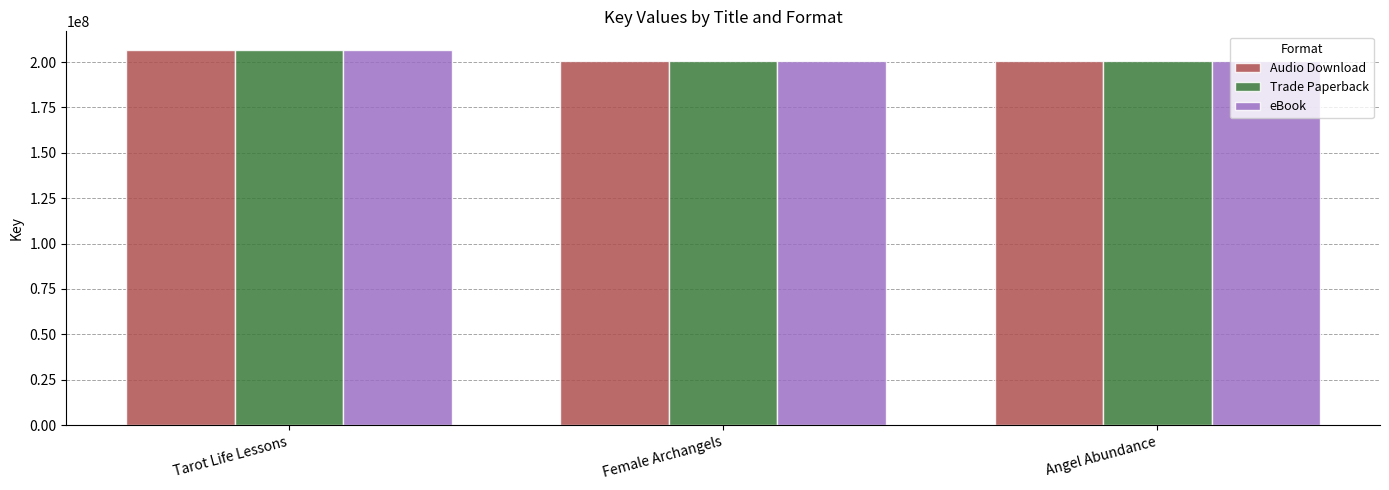

What is the sum of the Trade Paperback values at Angel Abundance and Tarot Life Lessons?

407229095